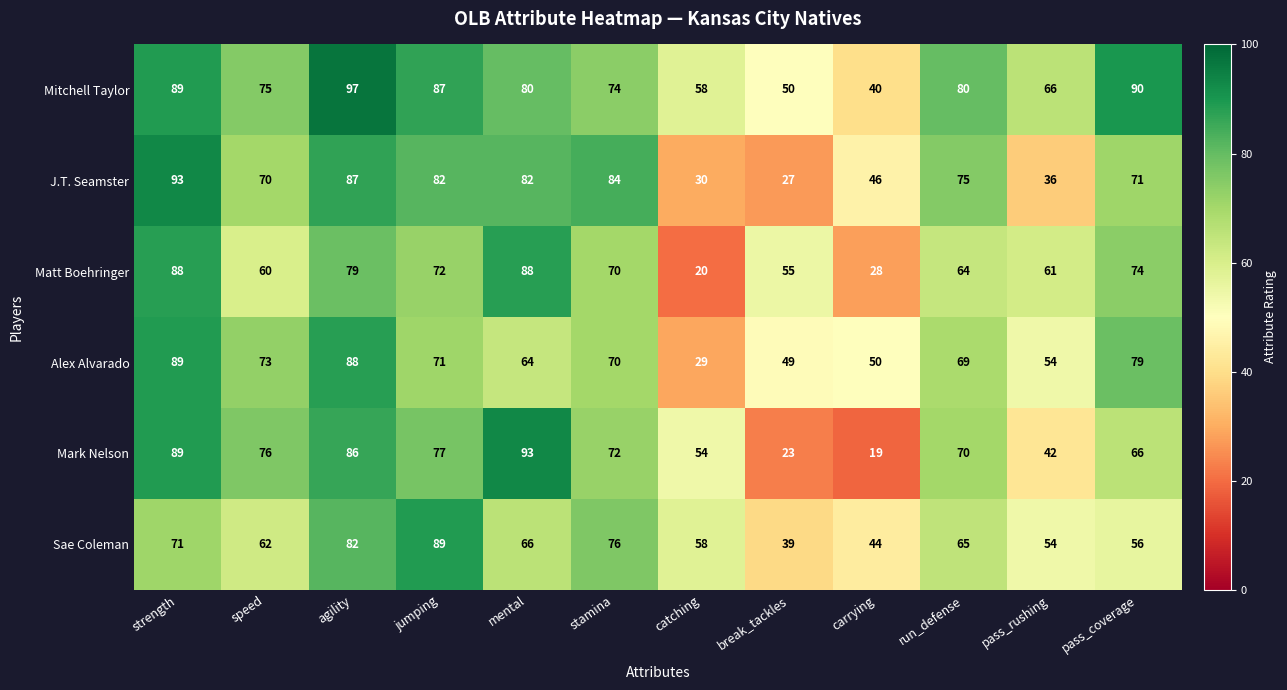

The J.T. Seamster series shows 7 at catching. True or false?

False